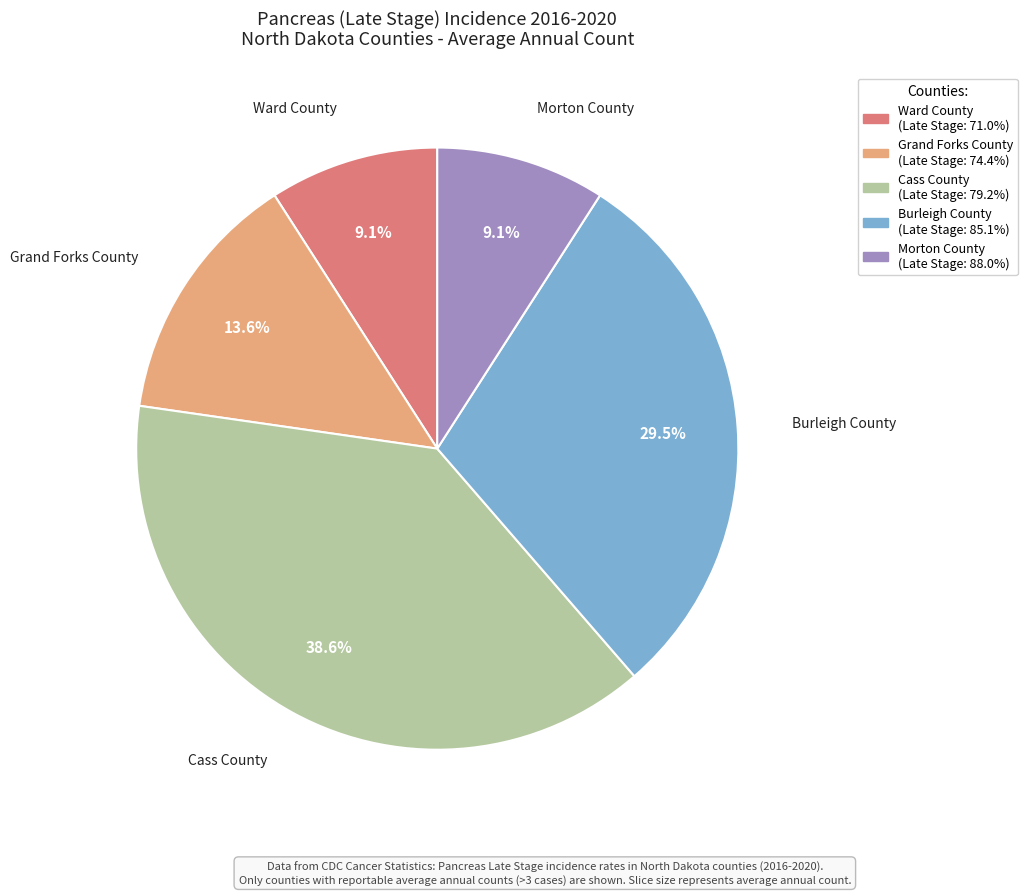

Does any single category account for the majority?

No